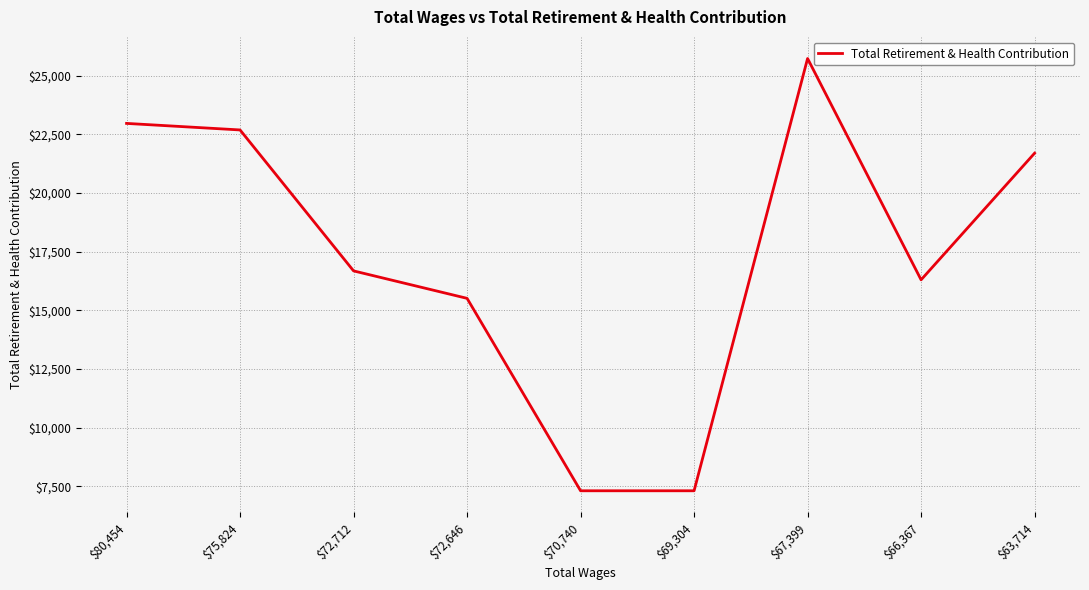

True or false: there are more than 1 points higher than both neighbors.

False